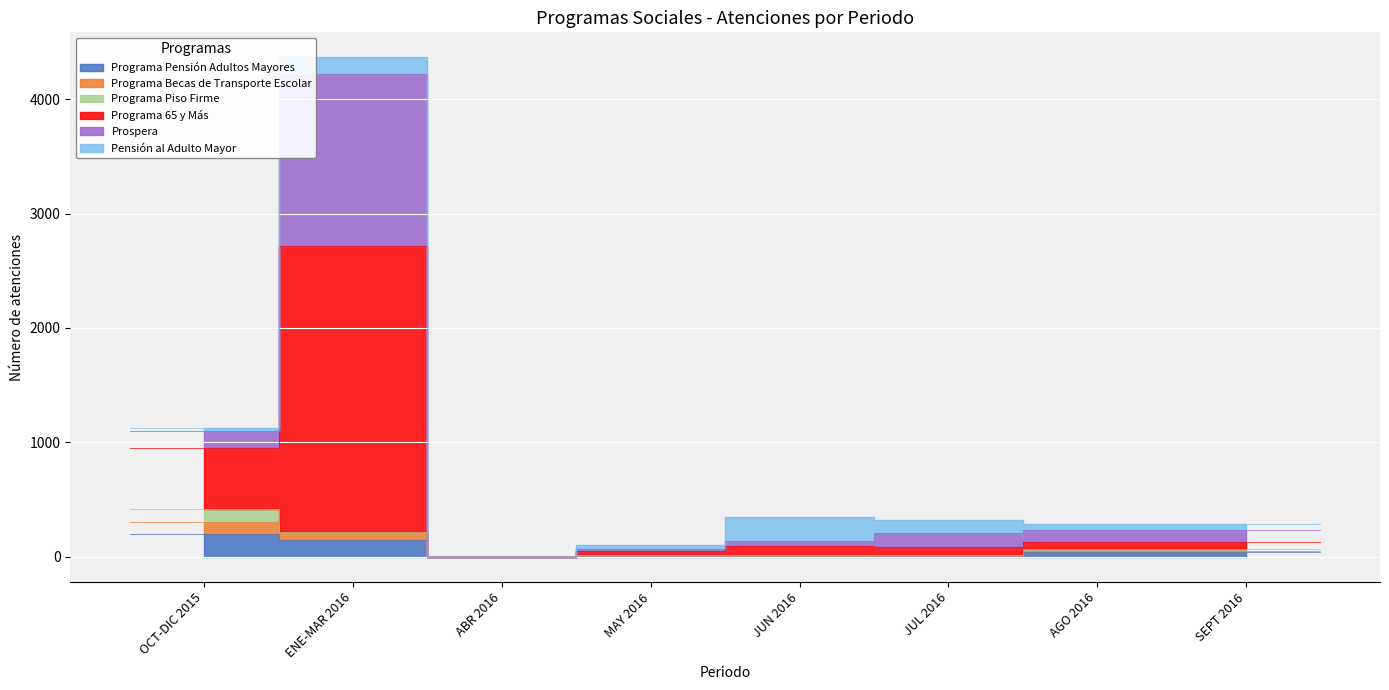

Which category has the lowest value across all series?

ABR 2016